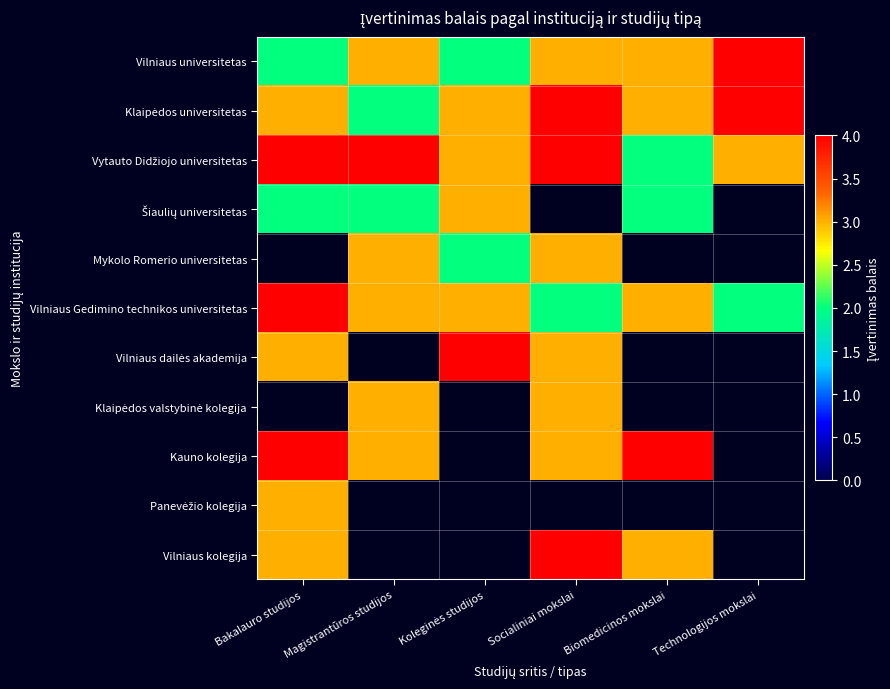

At how many categories does at least one series exceed 2?

6